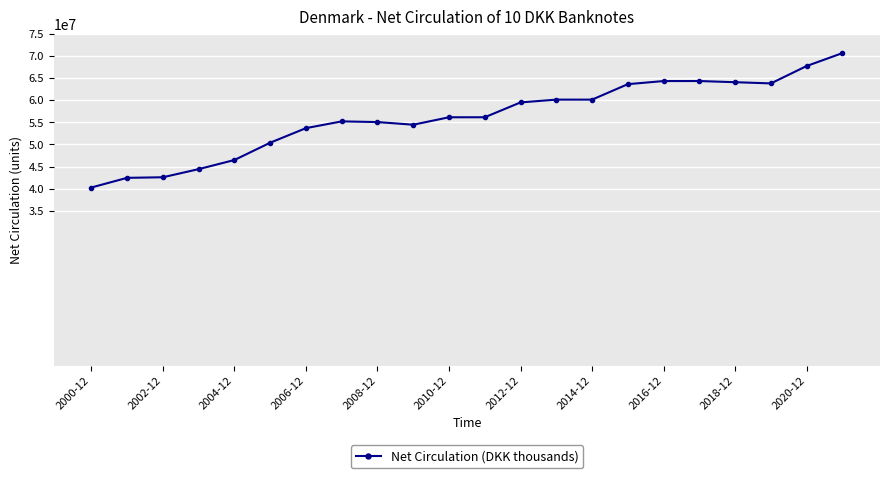

True or false: the data has more than 0 interior local peaks.

True